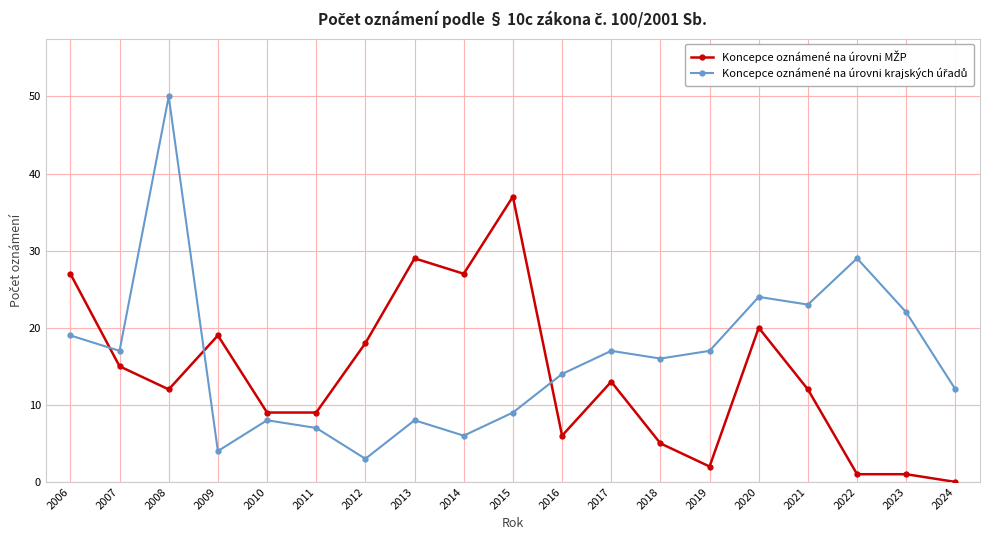

What is the total value across all series at 2007?

32